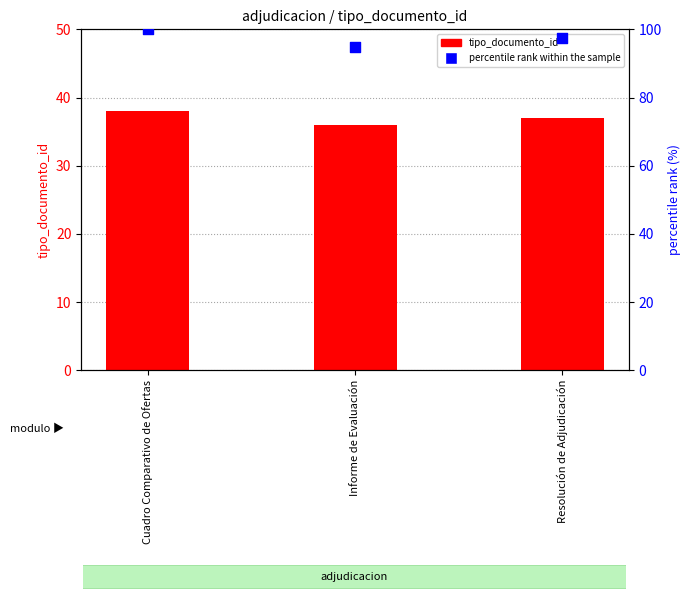

What is the total value across all series at Informe de Evaluación?

130.7